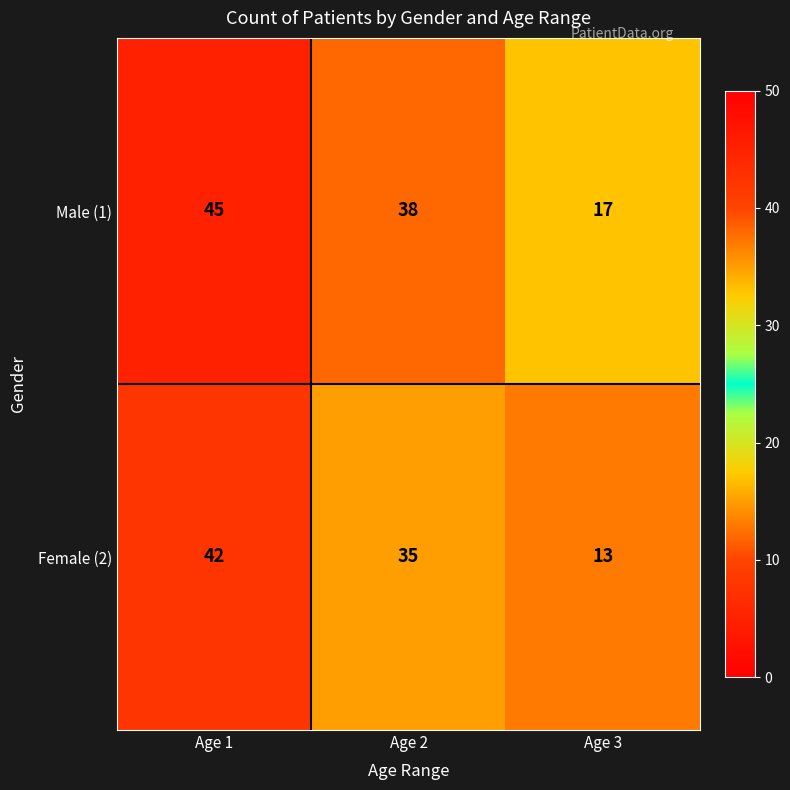

Where is Male (1) nearest to the value 31?

Age 2